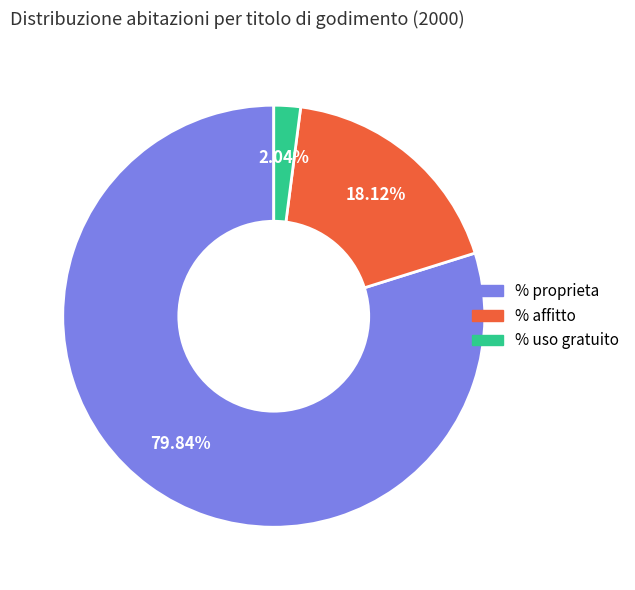

What is the majority slice?

% proprieta